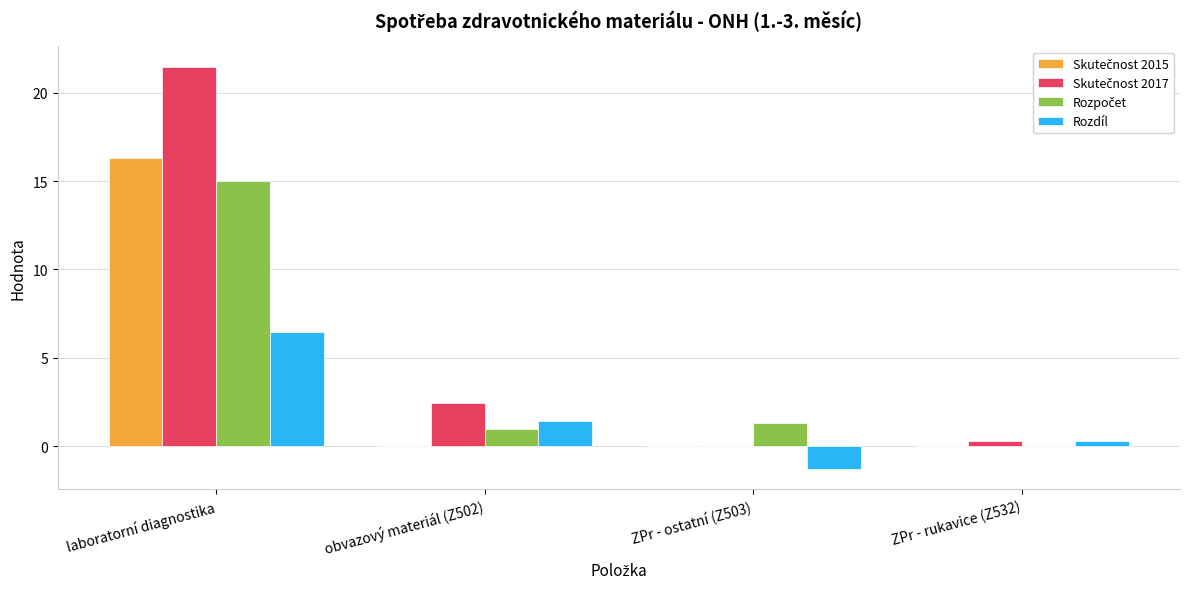

How many groups of bars are there?

4